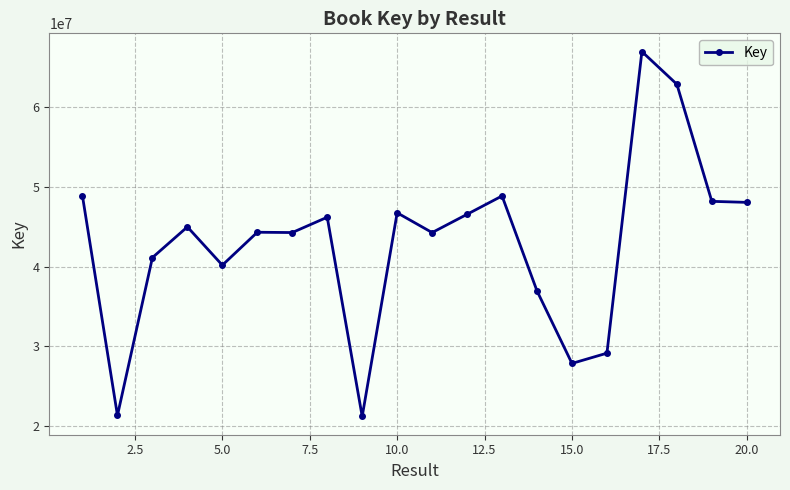

What is the value of the 14th point from the left?

36954136